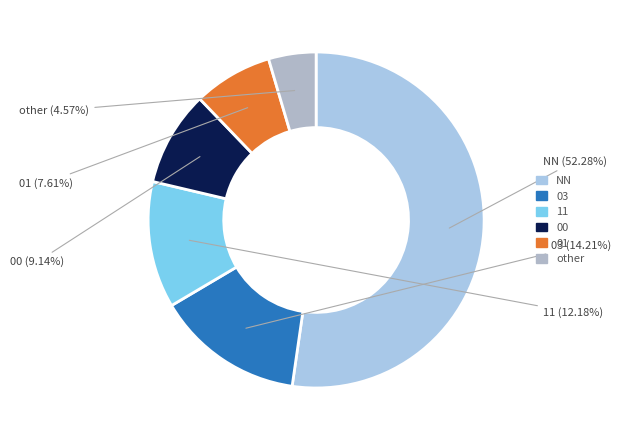

Approximately how many times larger is the value at 01 compared to 11?

0.6